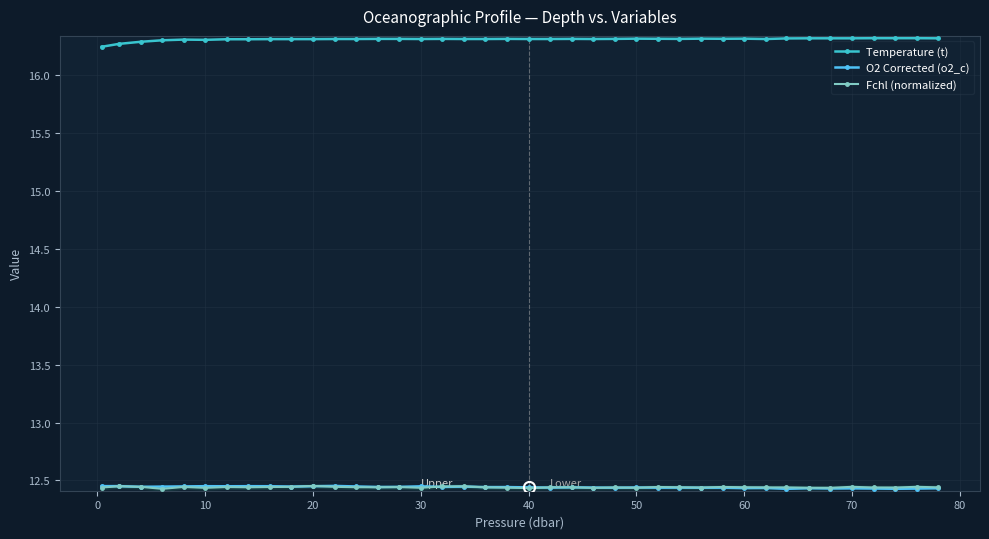

True or false: Temperature (t) has more than 1 interior local peaks.

True